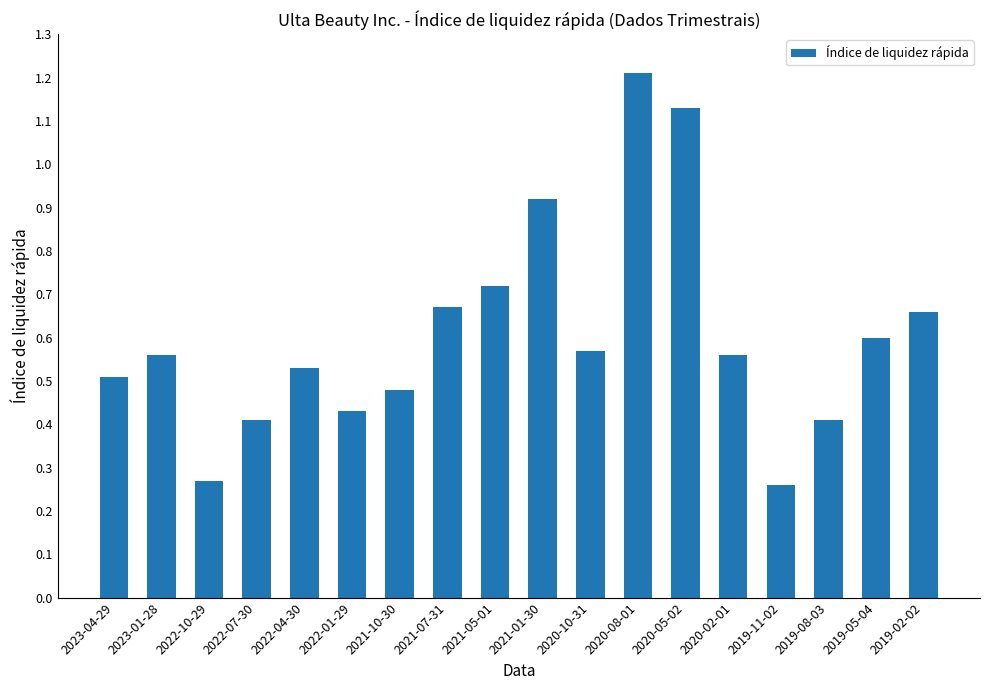

What is the label of the 6th bar from the left?

2022-01-29